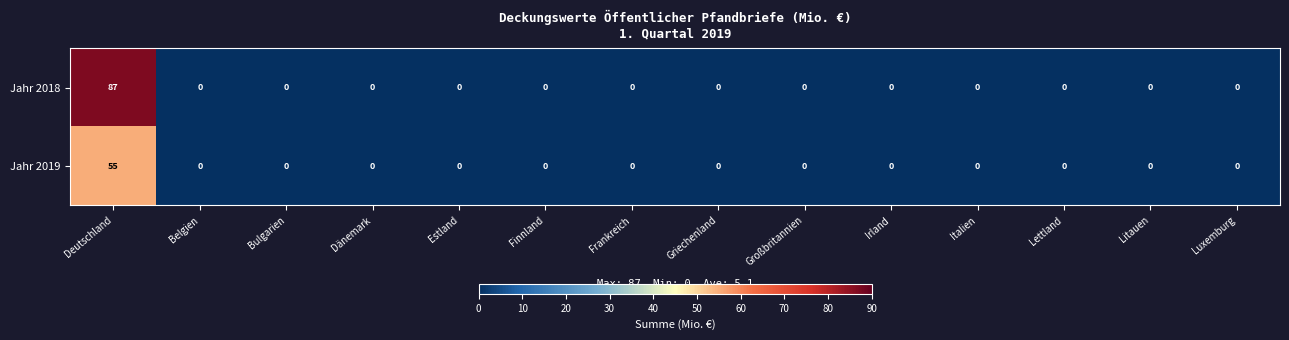

Which category has the highest value across all series?

Deutschland